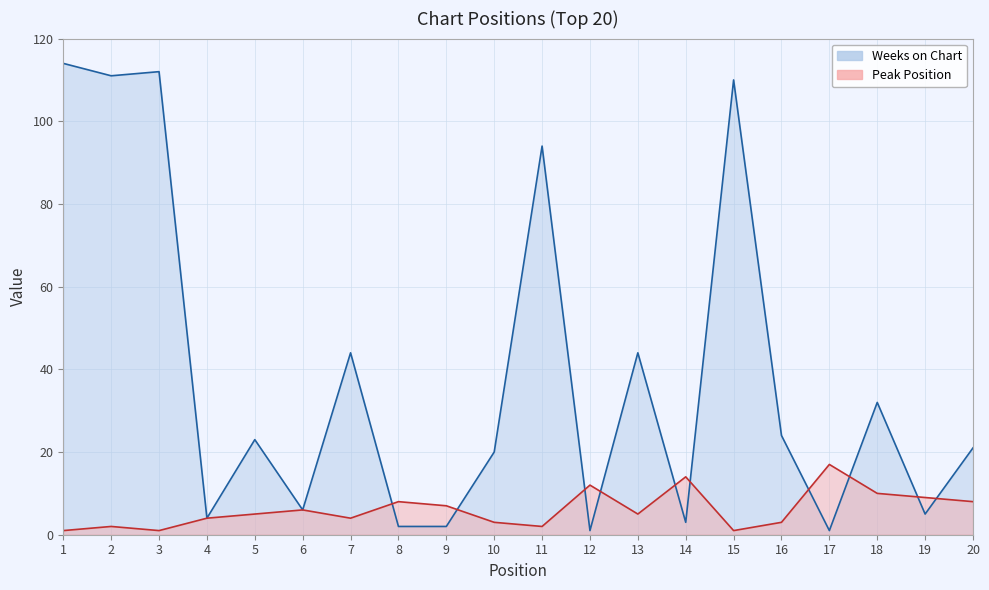

How many interior local peaks does the Peak Position series have?

6